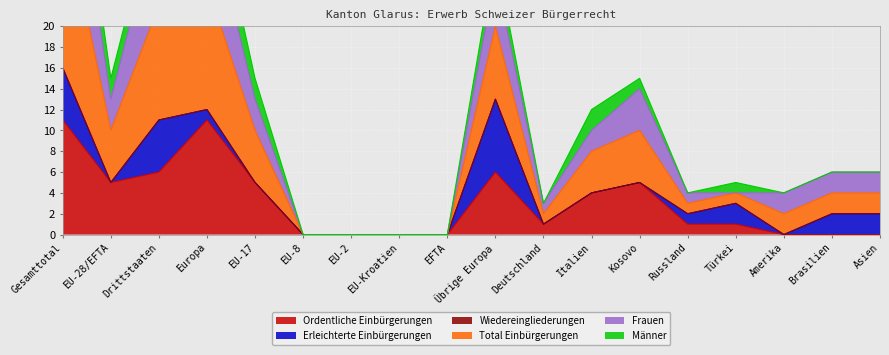

What is the average value of the Ordentliche Einbürgerungen series?

3